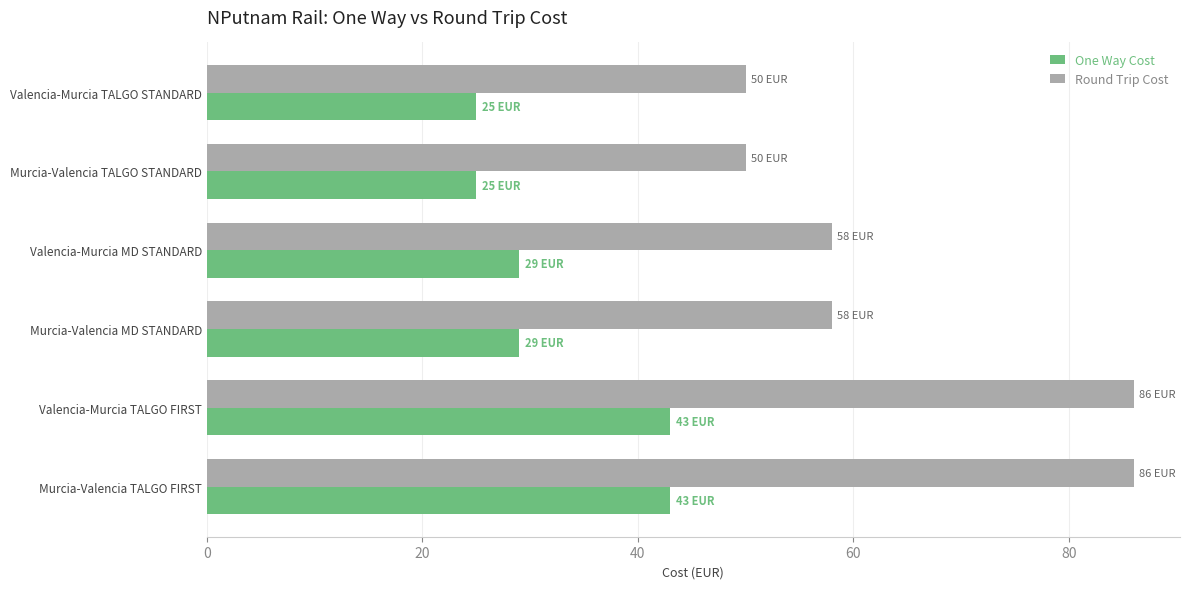

List the series in order of their peak value, highest first.

Round Trip Cost, One Way Cost